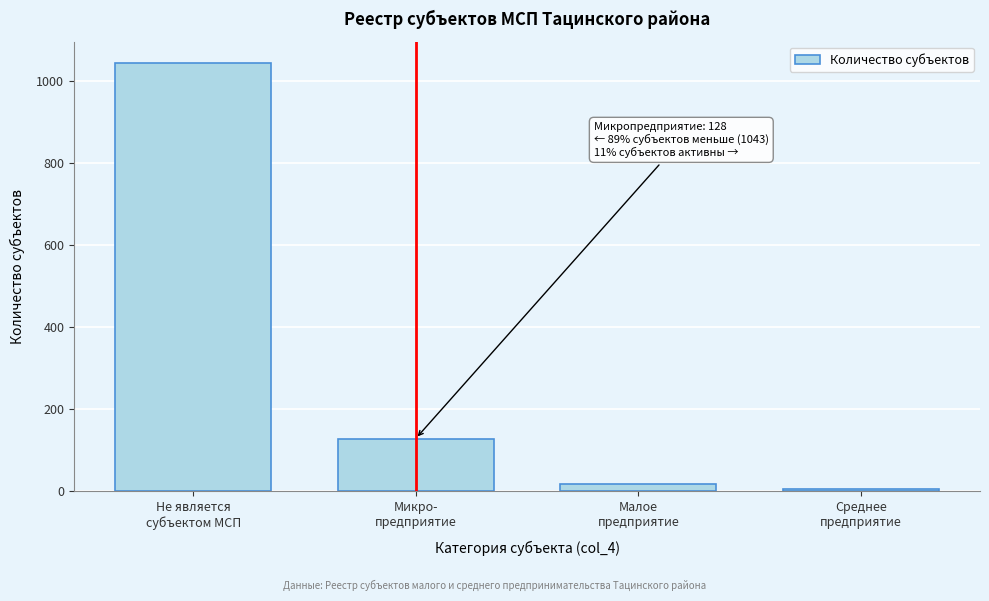

Reading right to left, extract all data points from this chart.

6	18	128	1043